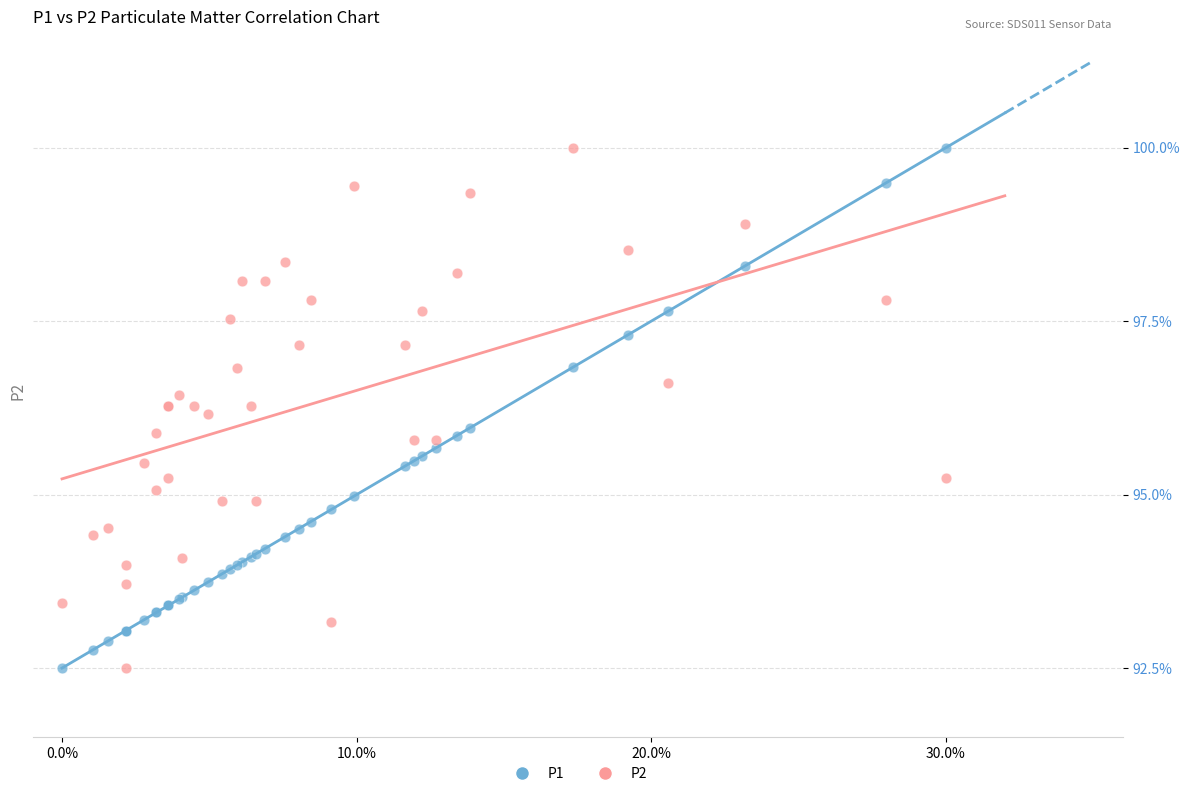

What is the X range (max minus min) for the scatter plot?

30.0